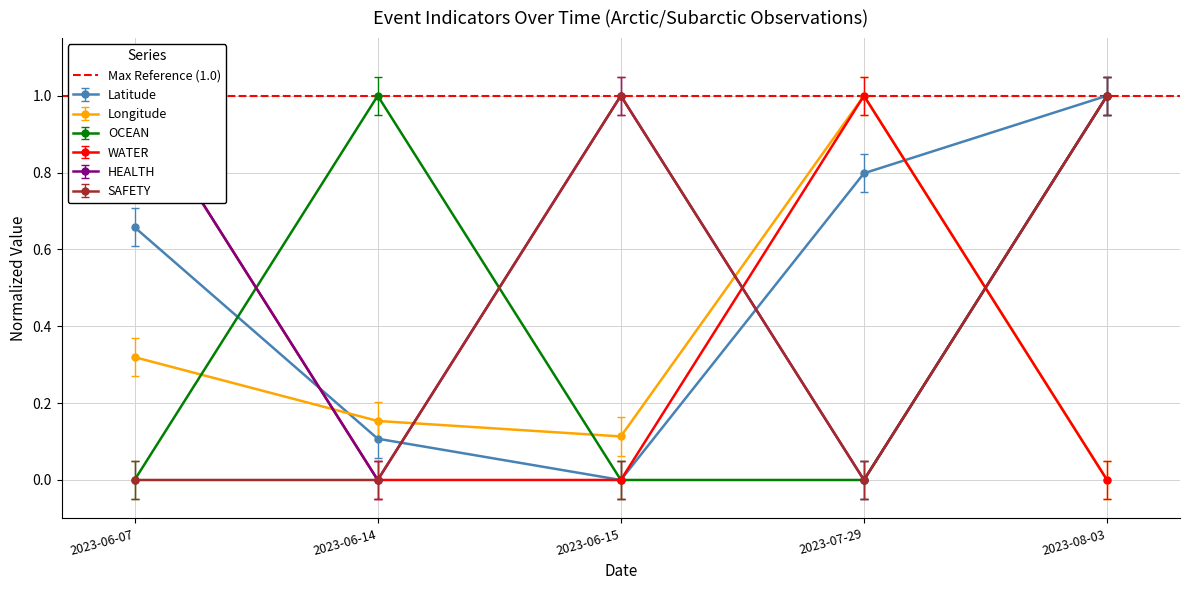

Where do OCEAN and SAFETY first cross each other?

2023-06-14 and 2023-06-15